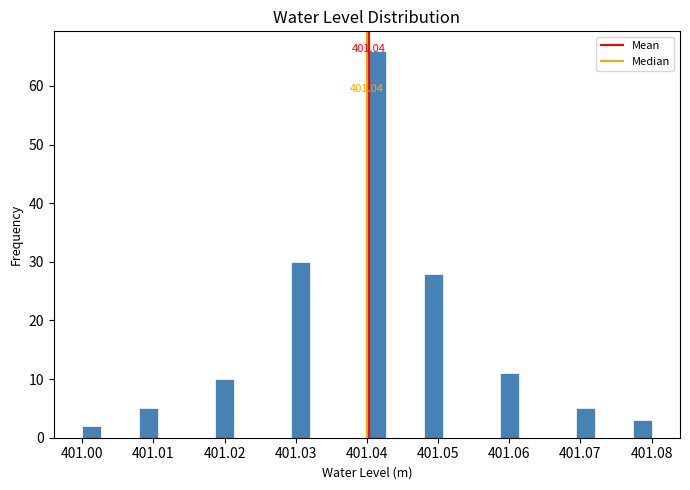

Around what value on the x-axis is the tallest bar? Give the approximate position of its centre, as read against the axis.

401.041